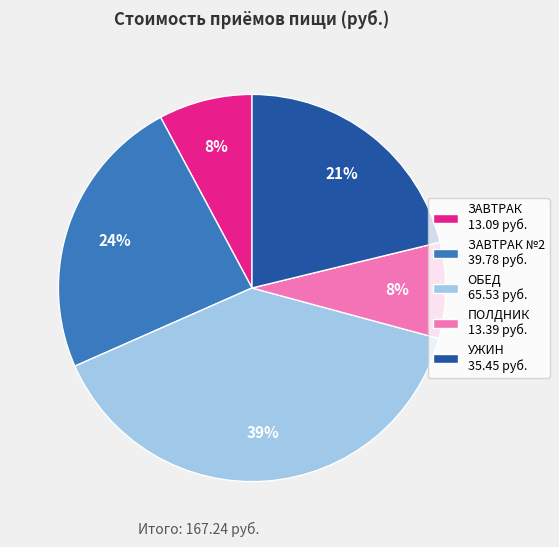

What percentage is the ПОЛДНИК 13.39 руб. slice, to the nearest percent?

8%